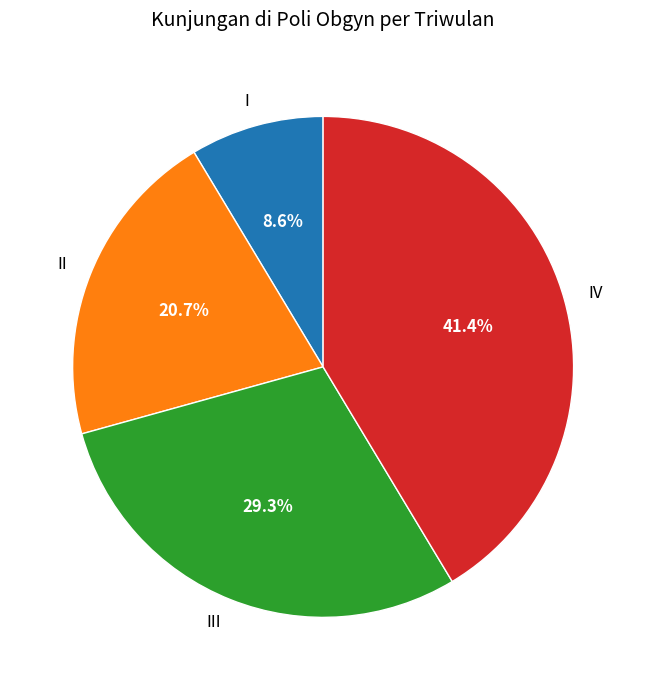

Is there a majority slice in this chart?

No